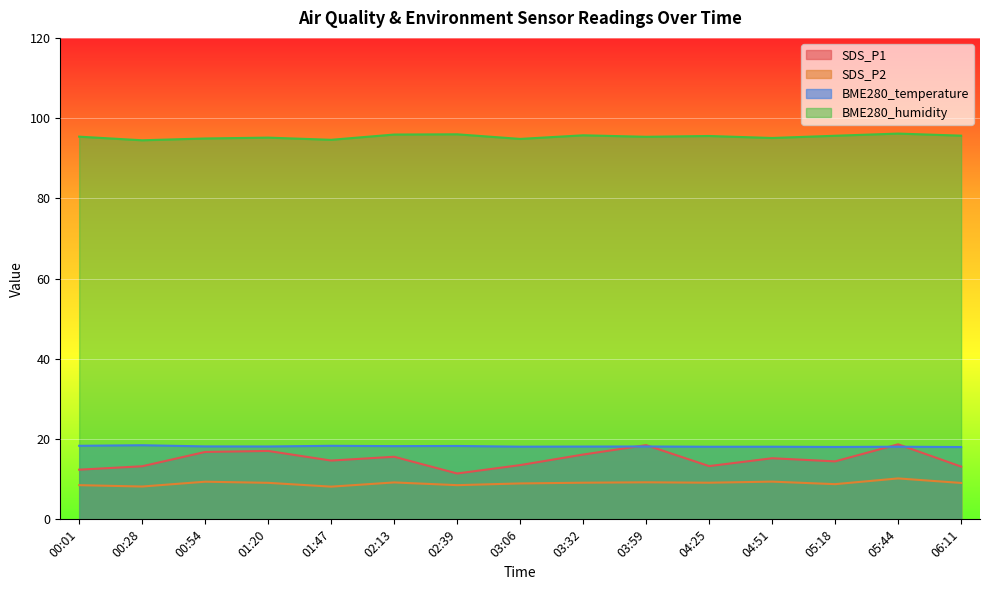

The BME280_humidity series shows 95.1 at 01:20. True or false?

True